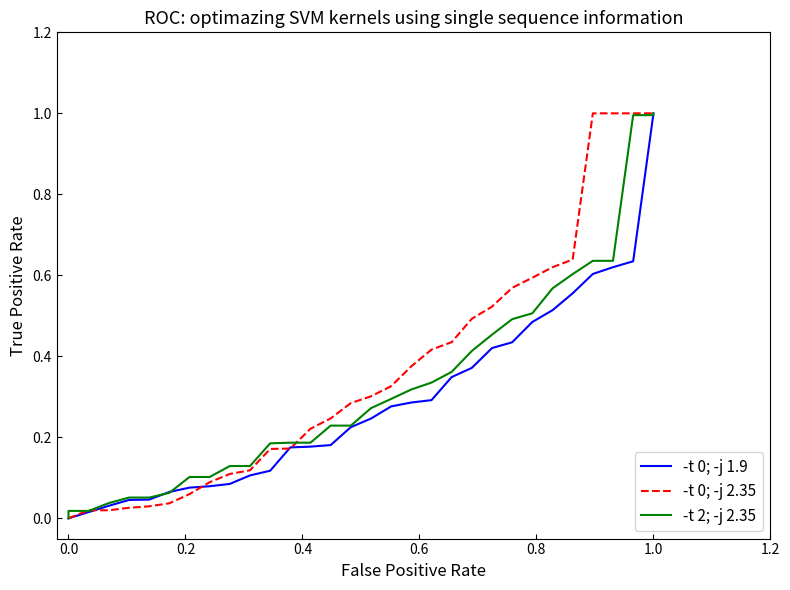

How many lines are shown in the chart?

3